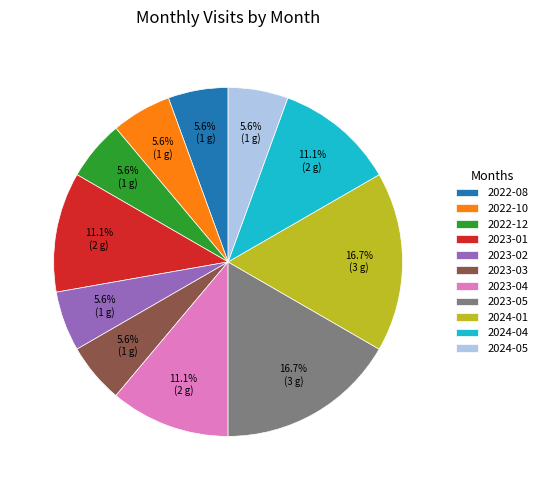

Is 2022-08 the majority of the pie?

No